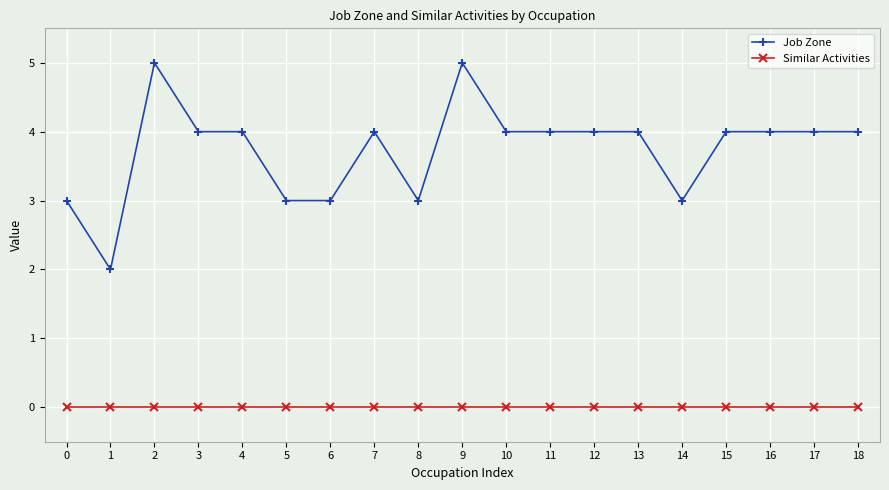

Rank the series by their maximum value, from lowest to highest.

Similar Activities, Job Zone